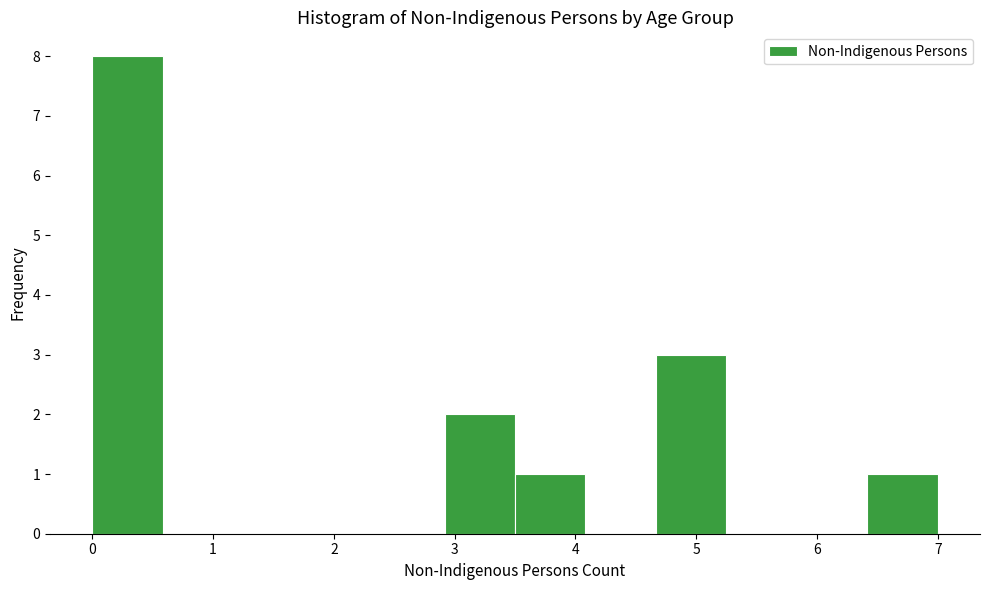

How tall is the bar that spans 0.0 to 0.6 on the x-axis? Neither the bar edges nor the heights are printed on the chart, so give them approximately, as read against the axes.

8